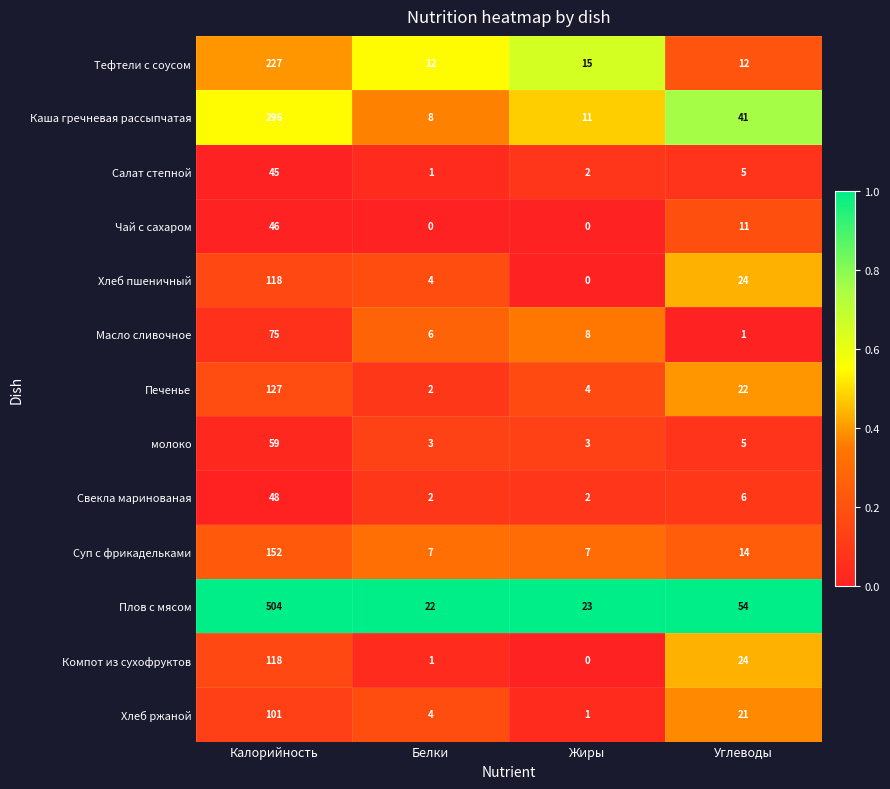

What is the difference between the maximum and minimum values in the Хлеб пшеничный series?

118